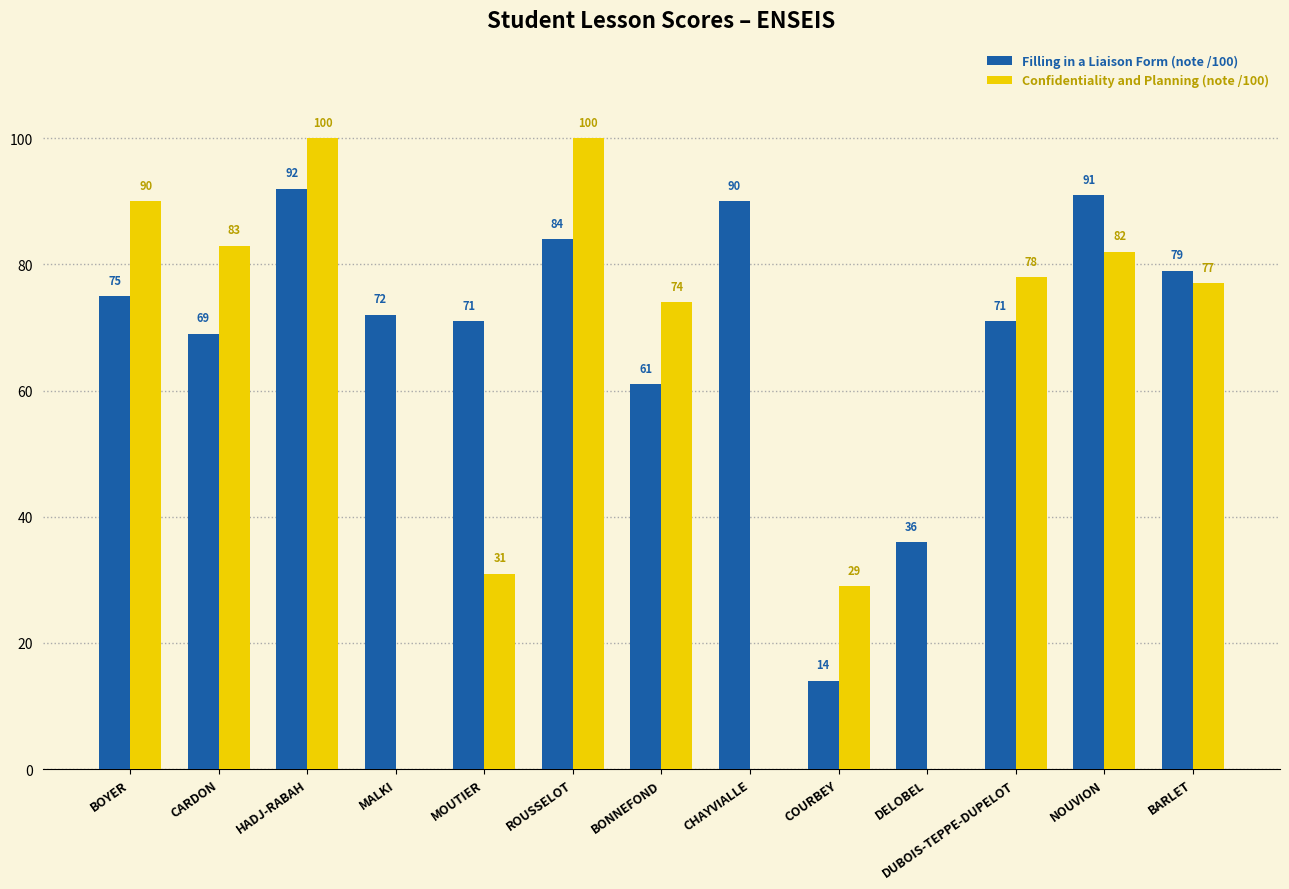

What is the difference between the Confidentiality and Planning (note /100) values at BARLET and BOYER?

13